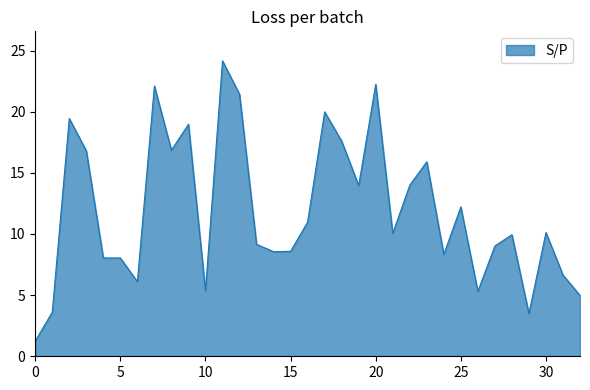

What is the difference between the maximum and minimum values?

22.9